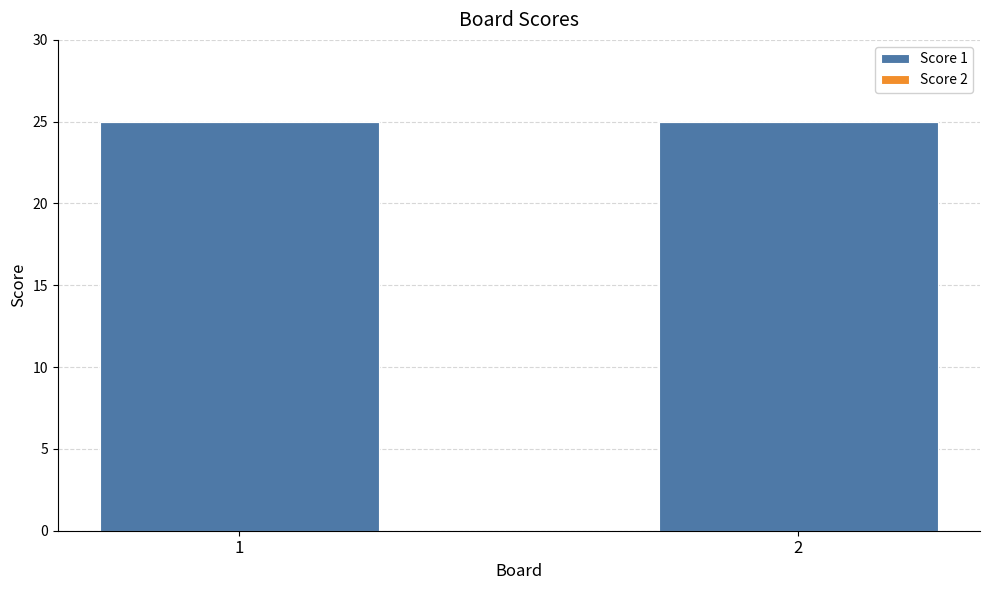

What is the value of the Score 1 bar at the 2nd from the left?

25